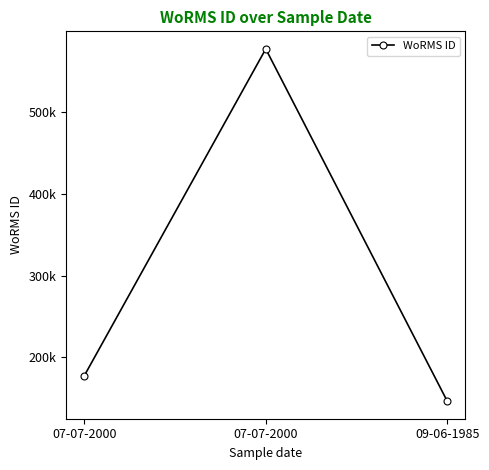

Which category has the lowest value across all series?

09-06-1985